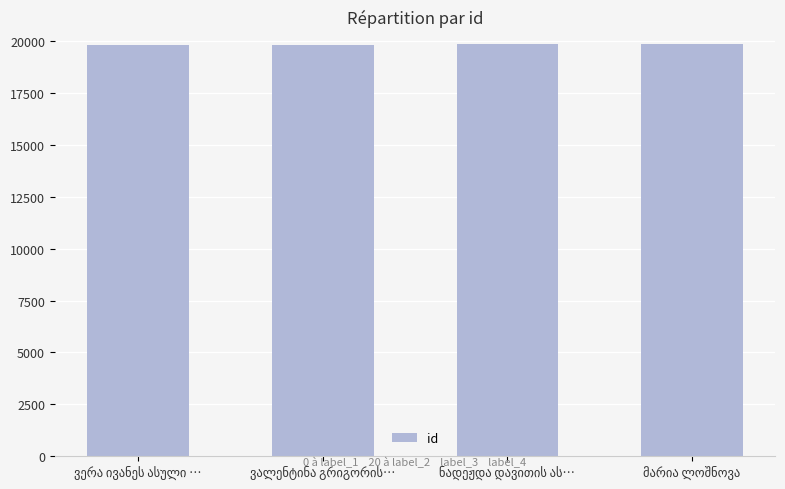

What is the maximum value shown in the chart?

19857